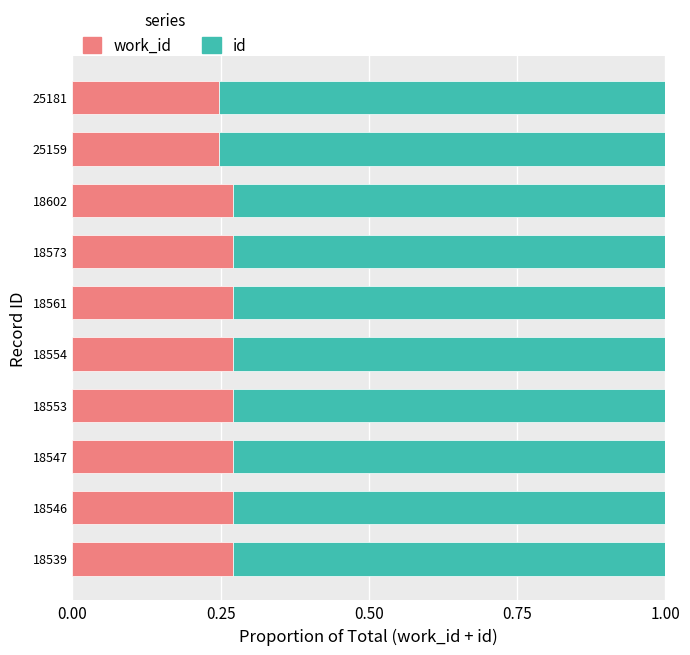

What is the total value across all series at 18547?

1.0